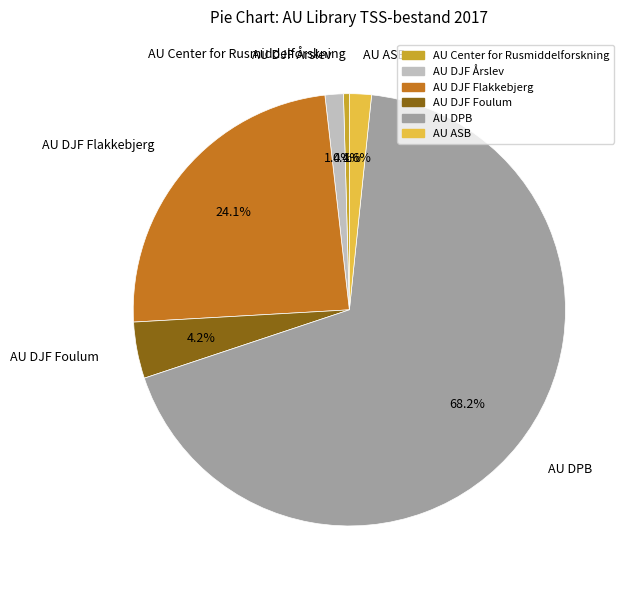

Which slice is the smallest?

AU Center for Rusmiddelforskning